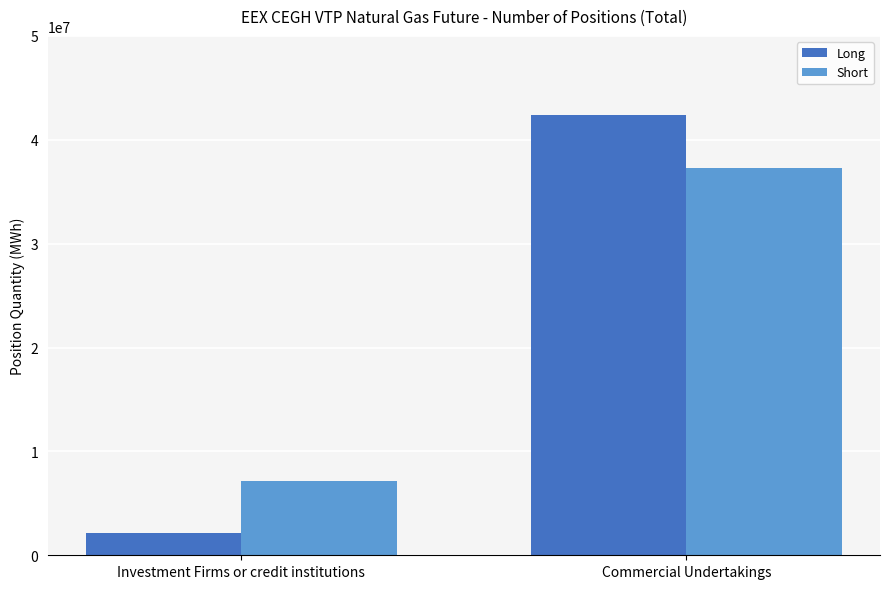

How many Short values are between 7104908 and 37282690?

2